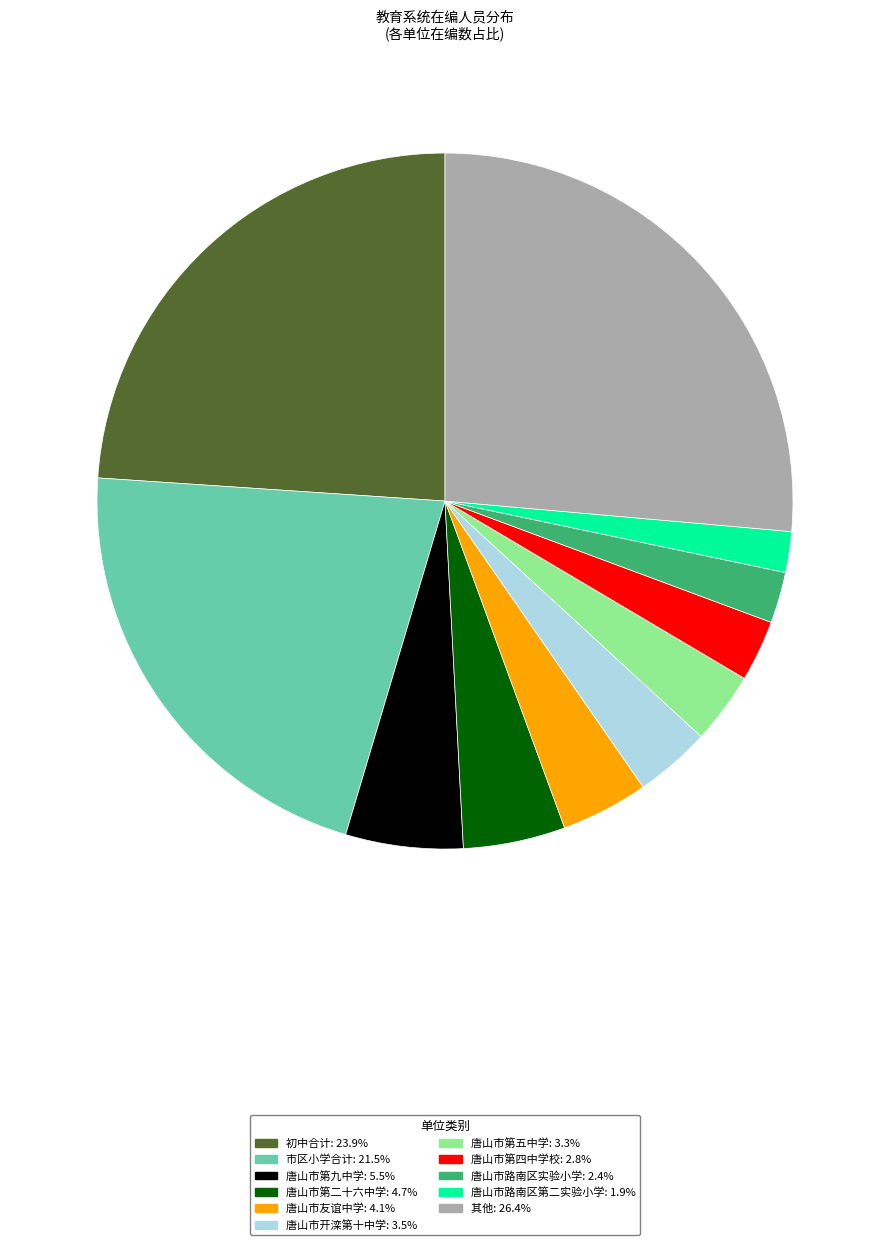

Approximately how many times larger is the value at 唐山市第九中学: 5.5% compared to 唐山市路南区实验小学: 2.4%?

2.3